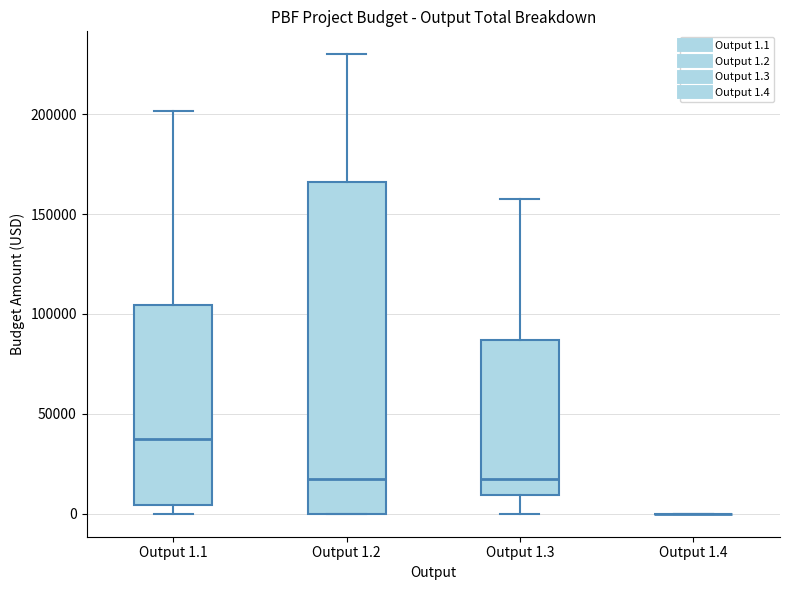

Reading left to right, transcribe this box plot: for each box, give where its median line is, the range the box spans, and where its two whiskers end, as read against the y-axis. The values are not printed on the chart, so give them approximately, as read against the axis.

Output 1.1: median 35000, box 5000 to 105000, whiskers 0 to 200000
Output 1.2: median 20000, box 0 to 165000, whiskers 0 to 230000
Output 1.3: median 20000, box 10000 to 85000, whiskers 0 to 160000
Output 1.4: box collapsed to a line at 0, whiskers 0 to 0